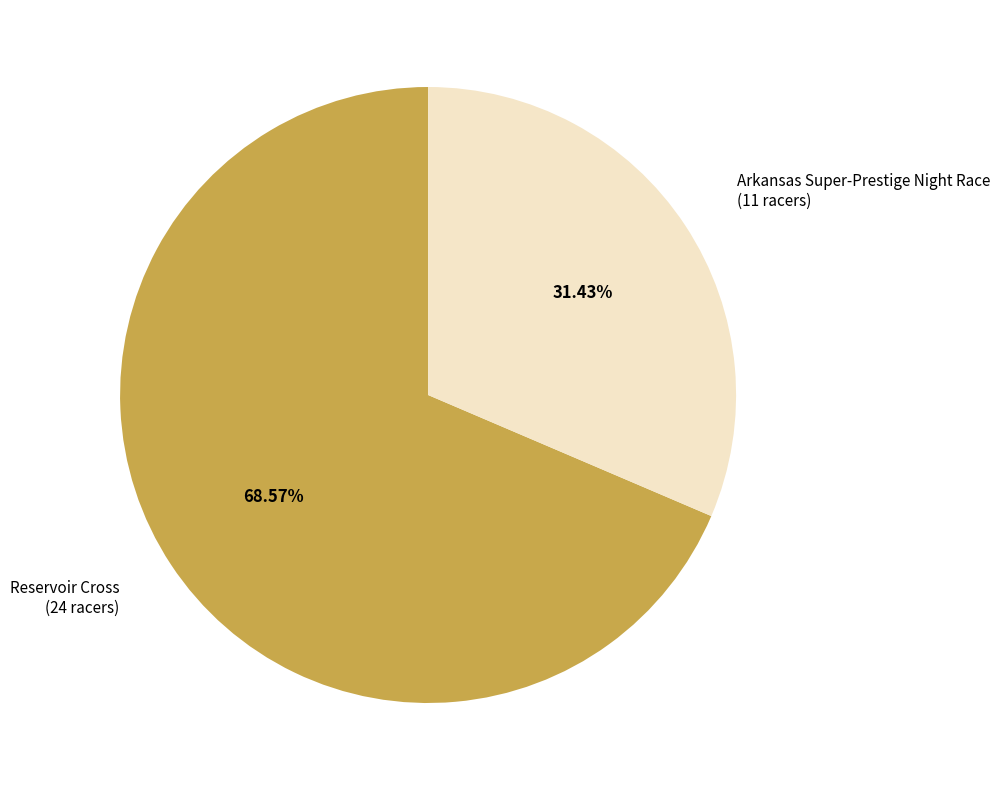

Which slice is the largest?

Reservoir Cross